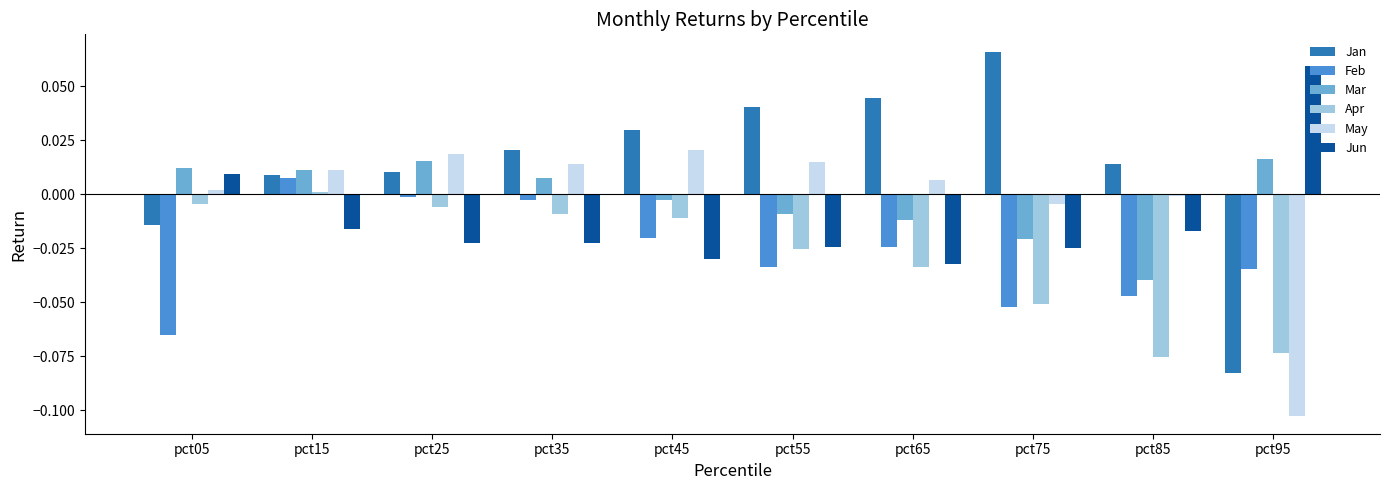

How many categories are shown in the chart?

10